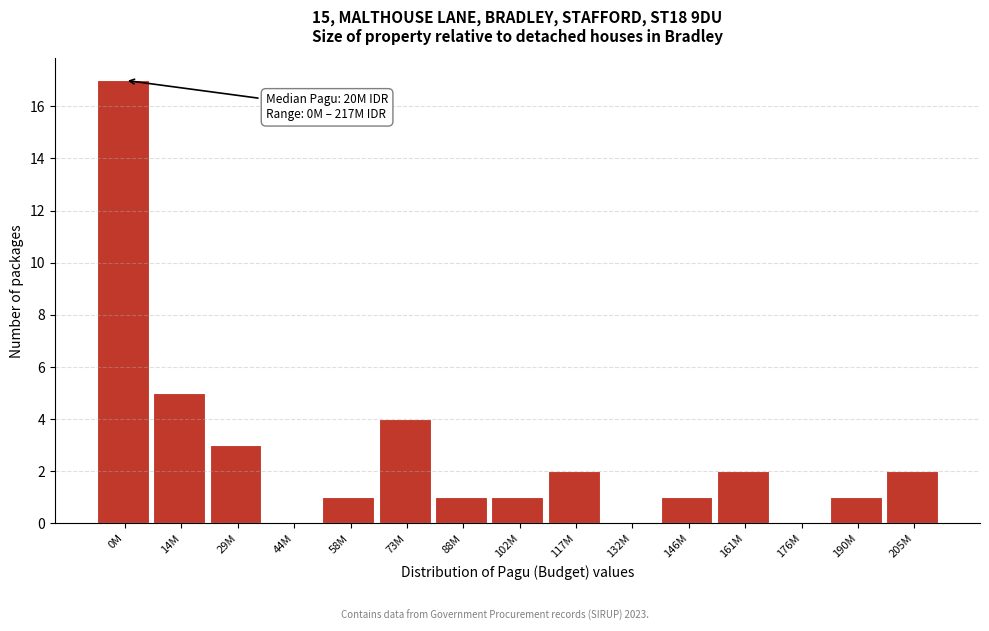

Reading right to left, what are all the values shown in this chart?

205M=2	190M=1	176M=0	161M=2	146M=1	132M=0	117M=2	102M=1	88M=1	73M=4	58M=1	44M=0	29M=3	14M=5	0M=17